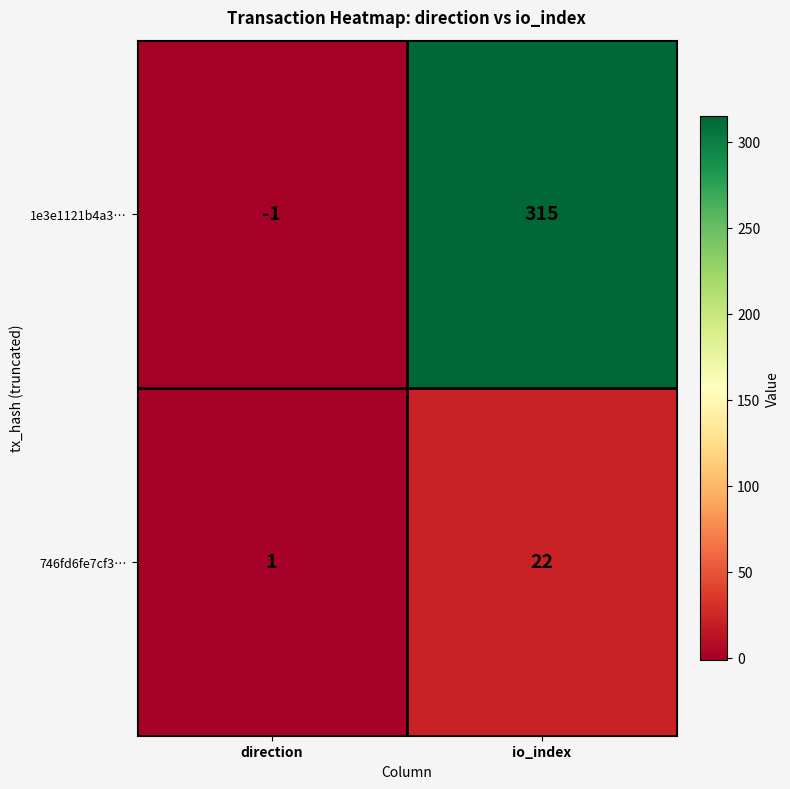

Rank the series at io_index from lowest to highest value.

746fd6fe7cf3…, 1e3e1121b4a3…